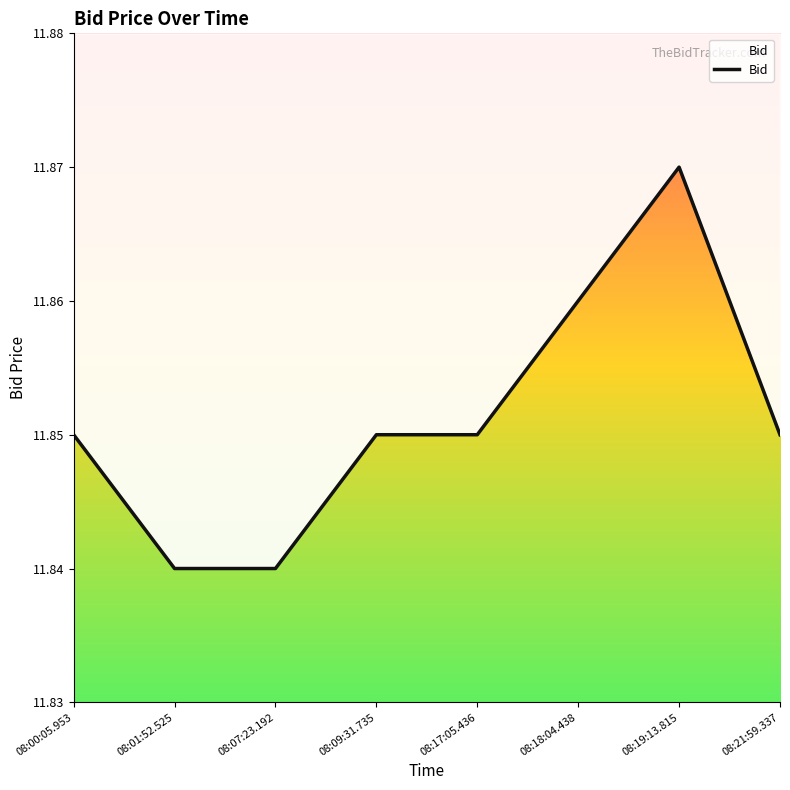

Where is the first local maximum?

08:19:13.815